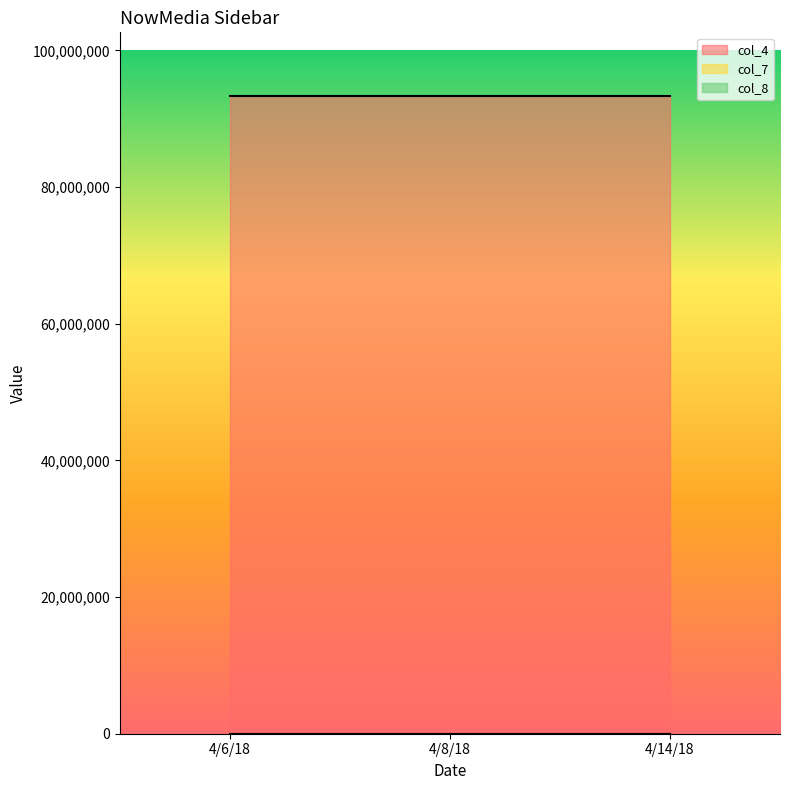

Does the chart have visible grid lines?

No